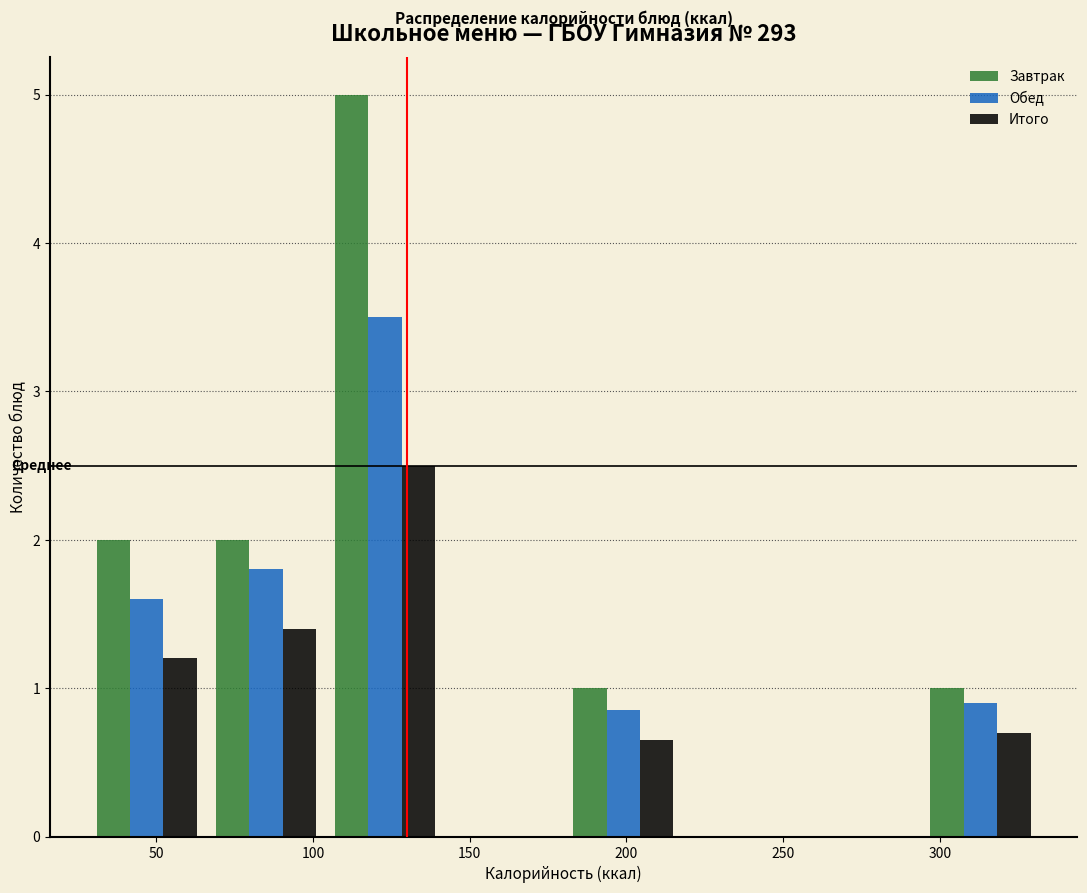

Reading left to right, list every range on the x-axis with the height of the bar of each series over it. Neither the bar edges nor the heights are printed on the chart, so give them approximately, as read against the axes.

30 to 65: Завтрак=2.0	Обед=1.6	Итого=1.2
65 to 105: Завтрак=2.0	Обед=1.8	Итого=1.4
105 to 140: Завтрак=5.0	Обед=3.5	Итого=2.5
140 to 180: Завтрак=0	Обед=0	Итого=0
180 to 220: Завтрак=1.0	Обед=0.9	Итого=0.7
220 to 255: Завтрак=0	Обед=0	Итого=0
255 to 295: Завтрак=0	Обед=0	Итого=0
295 to 330: Завтрак=1.0	Обед=0.9	Итого=0.7